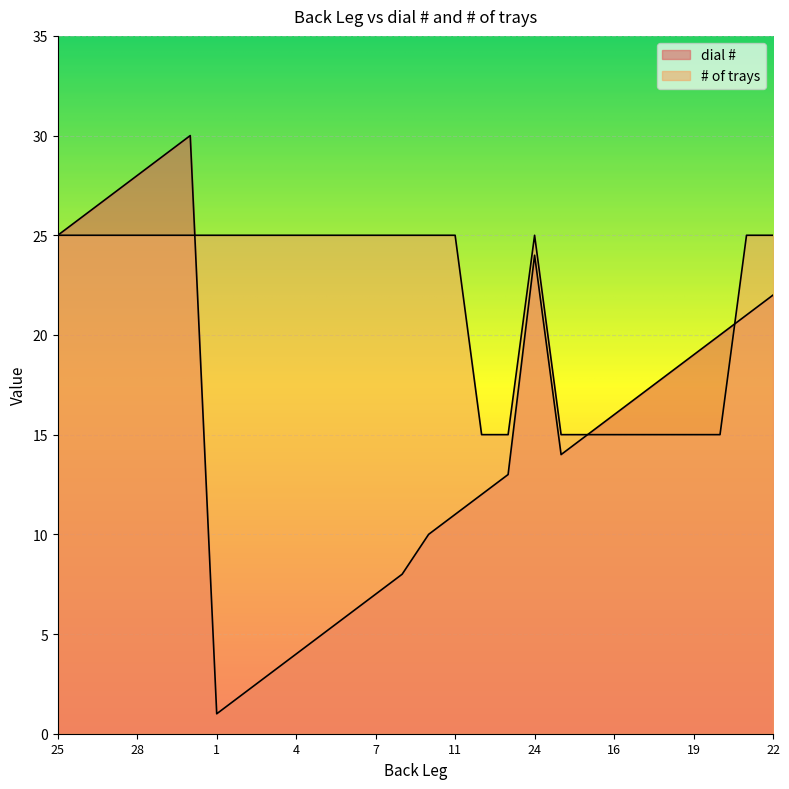

At how many categories does at least one series exceed 22?

19